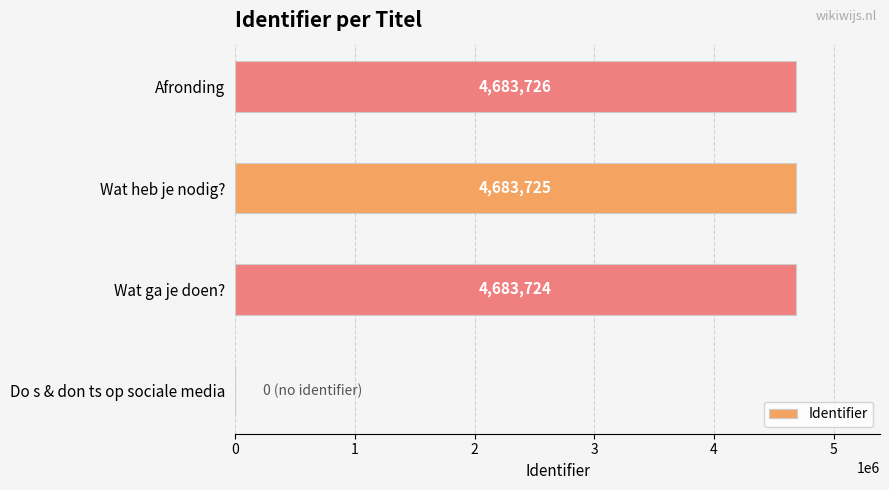

True or false: the data shows 4683726 at Afronding.

True